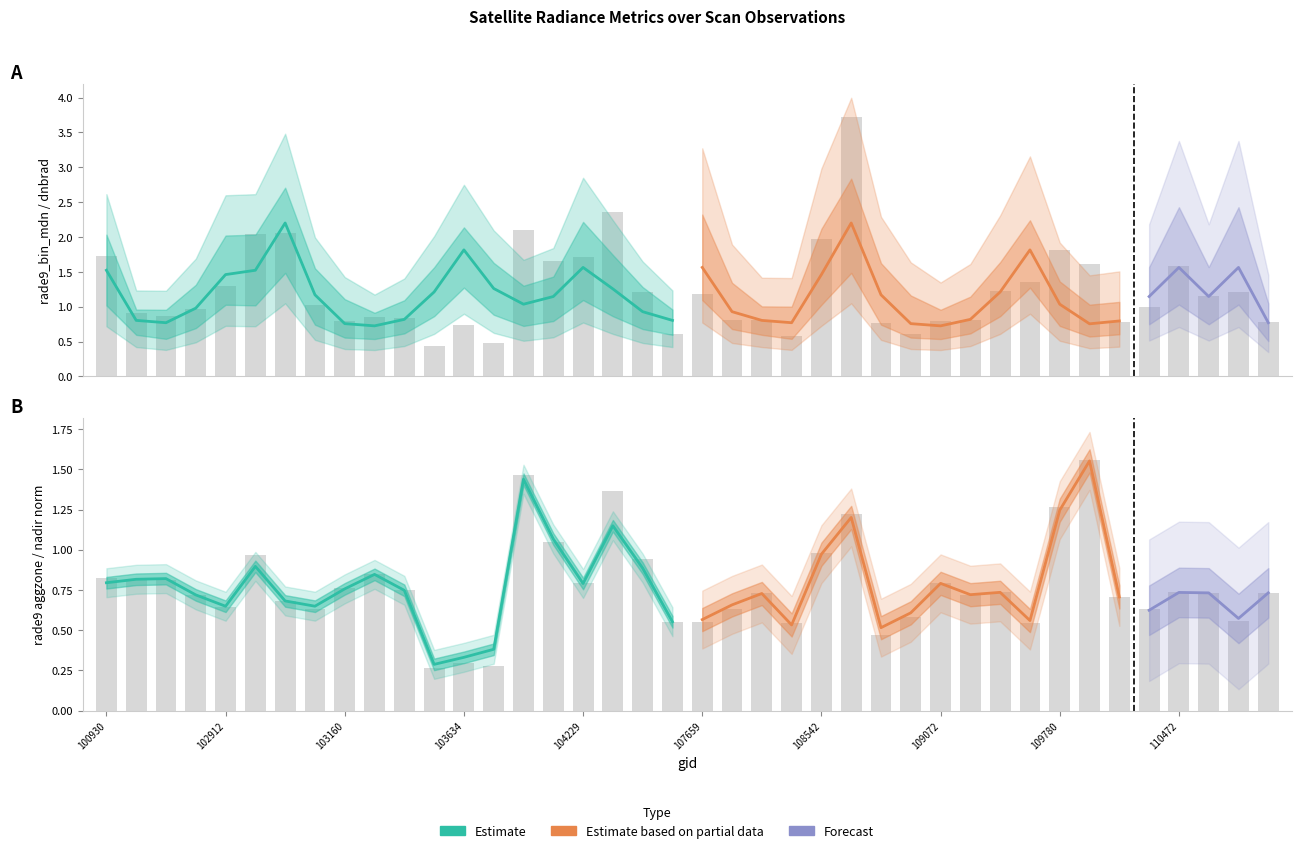

Does the chart contain any negative values?

No